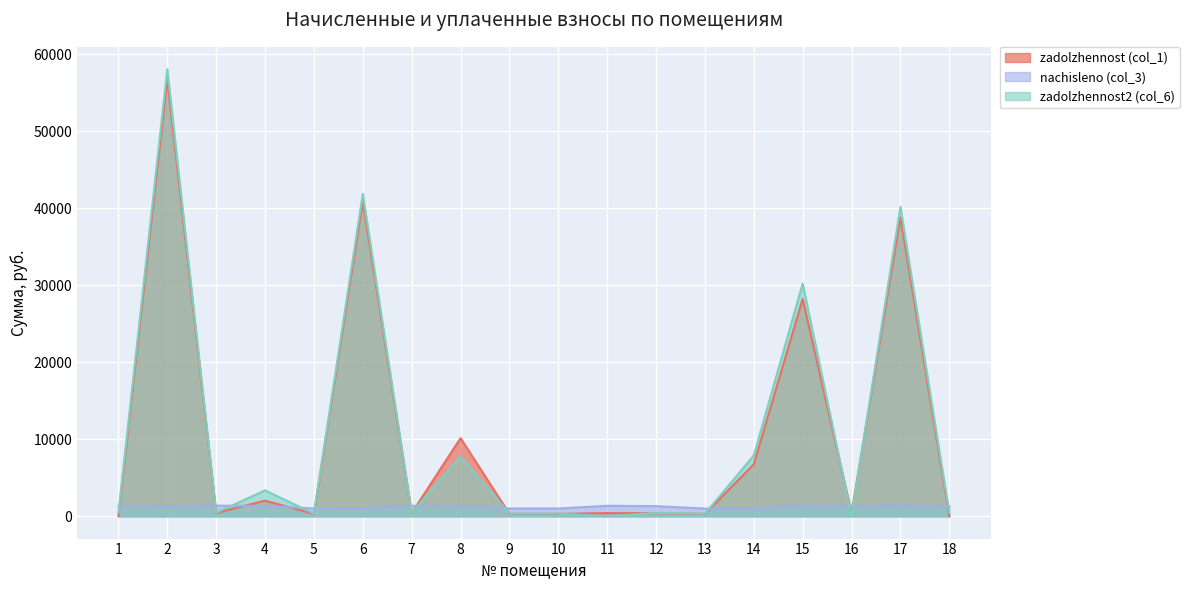

Reading right to left, list all the values displayed in this chart.

zadolzhennost (col_1): 0.0	38820.1	403.2	28228.8	6748.2	299.1	395.5	408.6	302.2	303.0	10148.6	409.4	40892.2	301.5	2020.0	414.0	56768.3	0.0
nachisleno (col_3): 1323.0	1364.0	1338.4	1356.3	964.7	992.9	1312.8	1356.3	1003.1	1005.7	1323.0	1358.8	987.8	1000.6	1340.9	1374.2	1305.1	1358.8
zadolzhennost2 (col_6): 441.0	40184.0	0.0	30233.9	7890.1	331.0	437.6	0.0	334.4	335.2	7768.9	452.9	41880.0	333.5	3360.9	458.1	58073.4	452.9